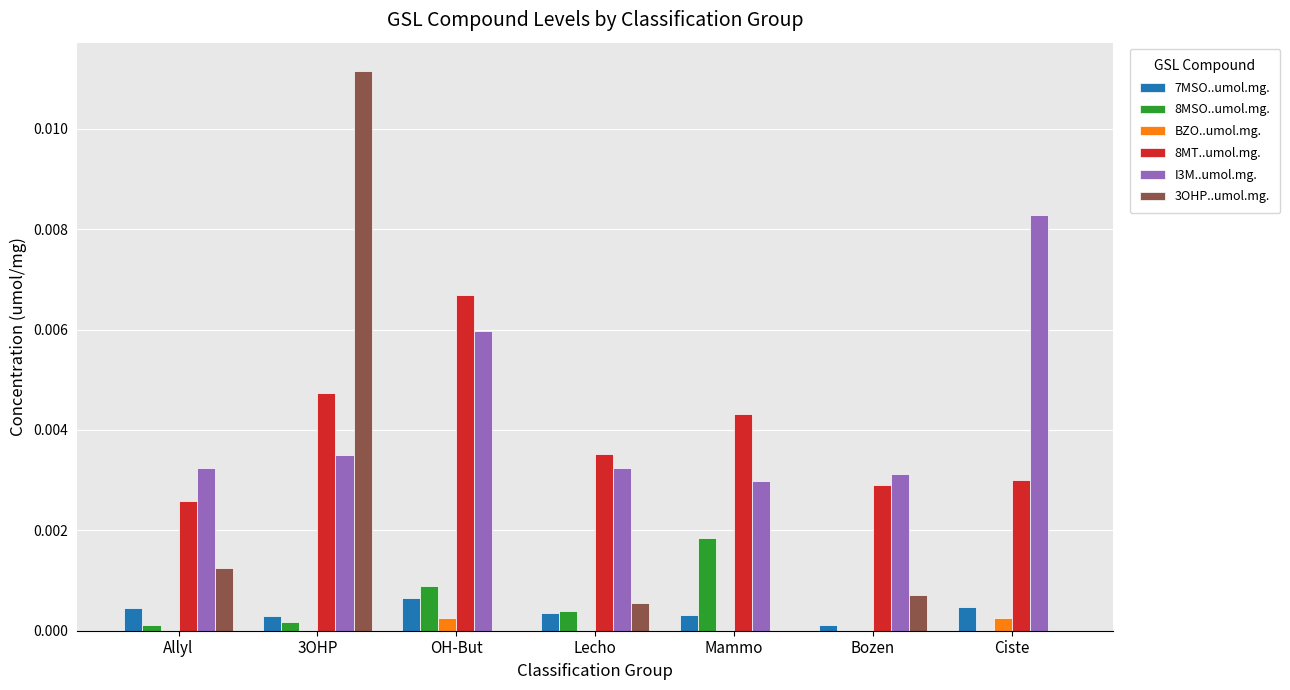

Which category has the highest value across all series?

3OHP